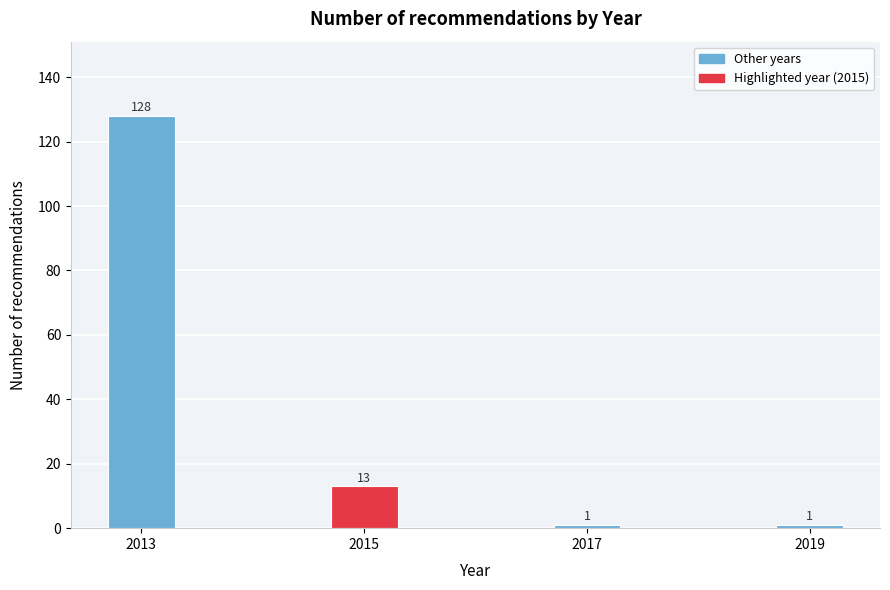

Reading left to right, extract all data points from this chart.

2013=128	2015=13	2017=1	2019=1